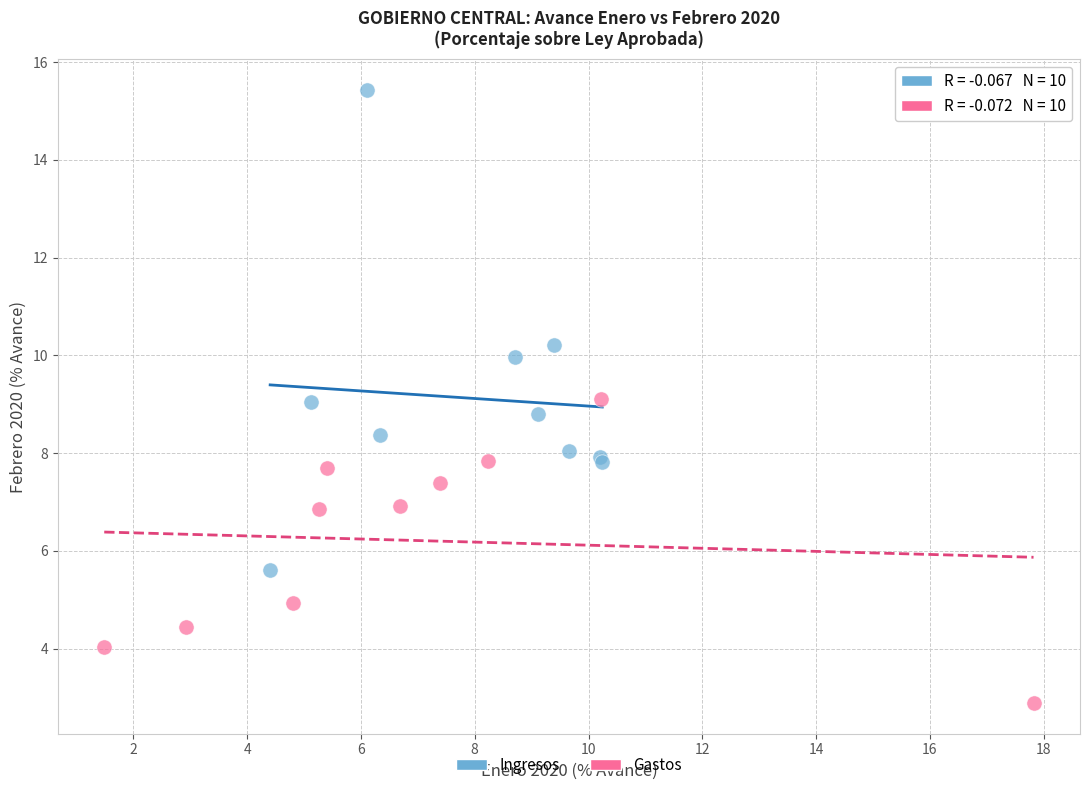

Which series contains the lowest Y value?

Gastos